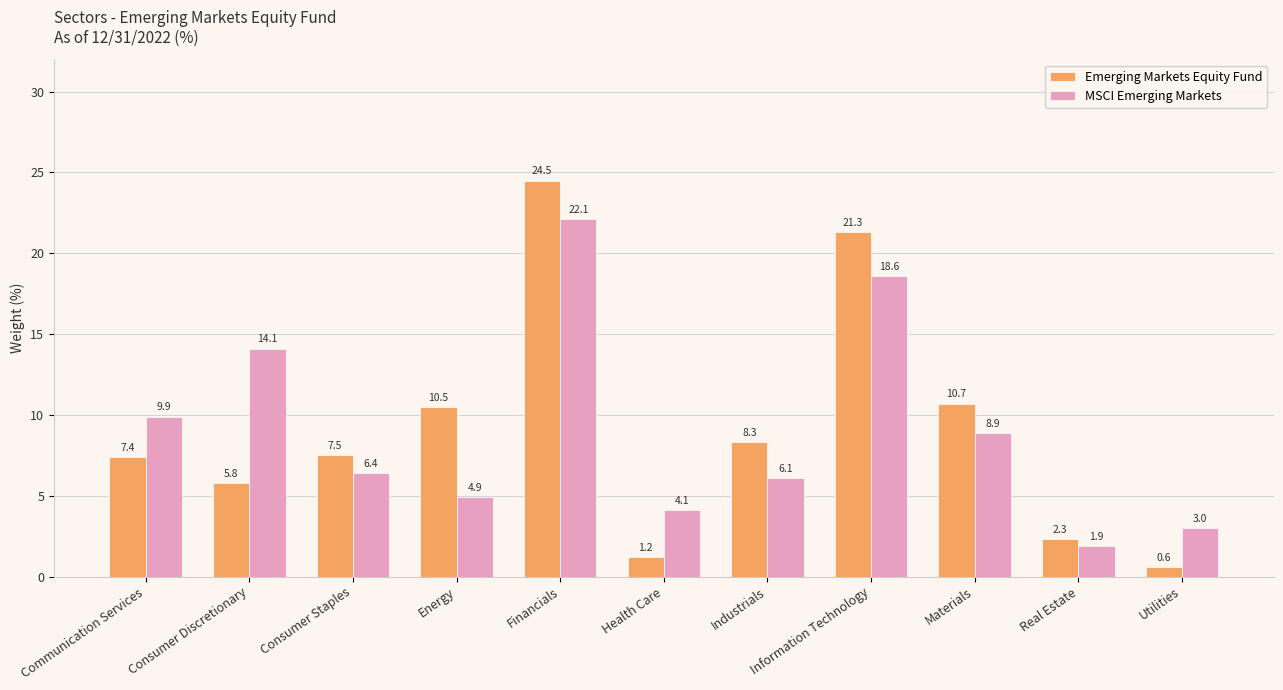

The Emerging Markets Equity Fund series shows 1.2 at Health Care. True or false?

True